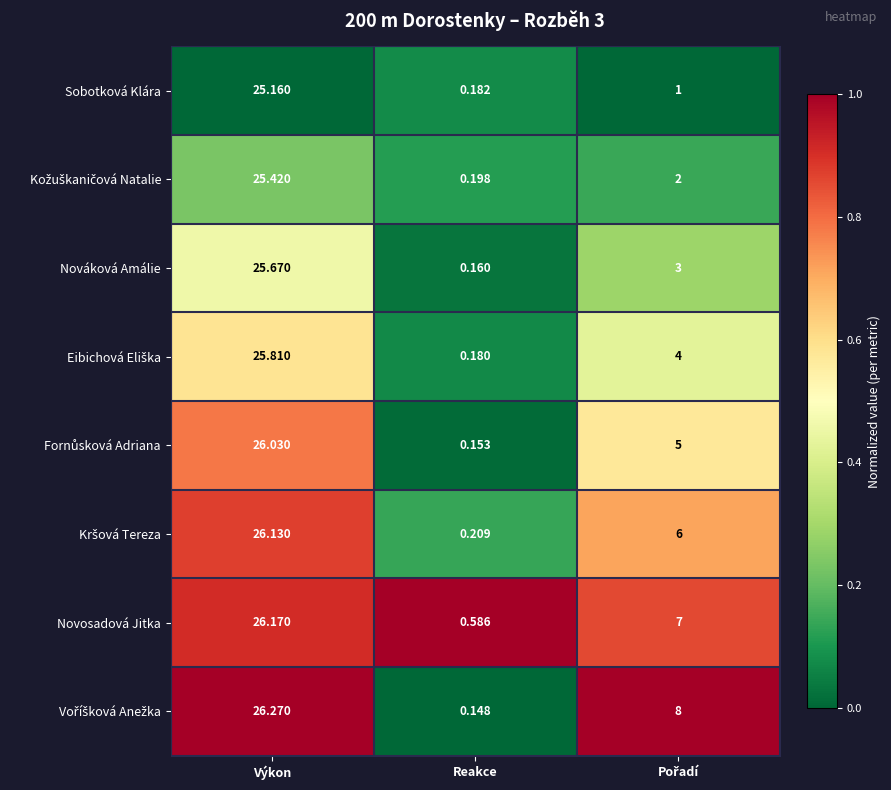

Which label corresponds to the smallest value in the chart?

Reakce